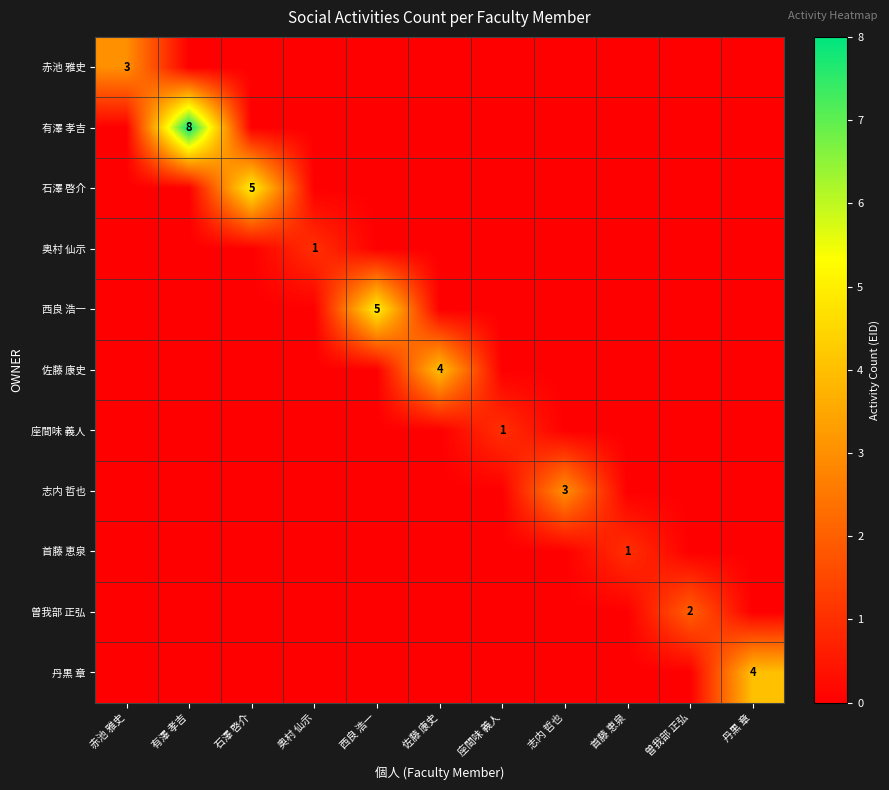

True or false: 曽我部 正弘 has a value of 2 at 曽我部 正弘.

True